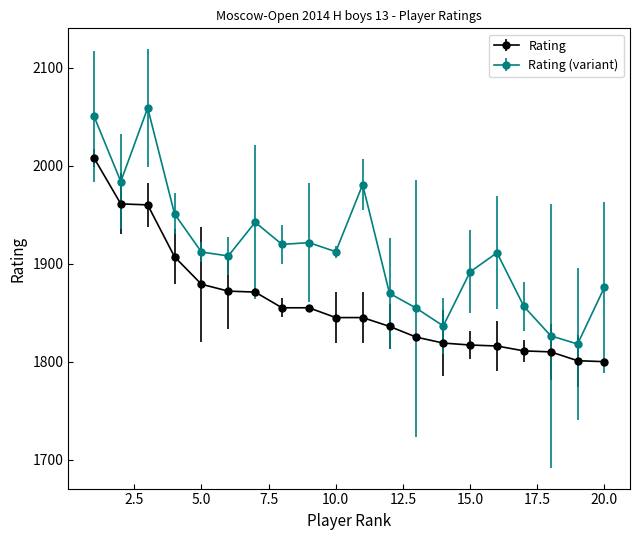

Does the chart have visible grid lines?

No